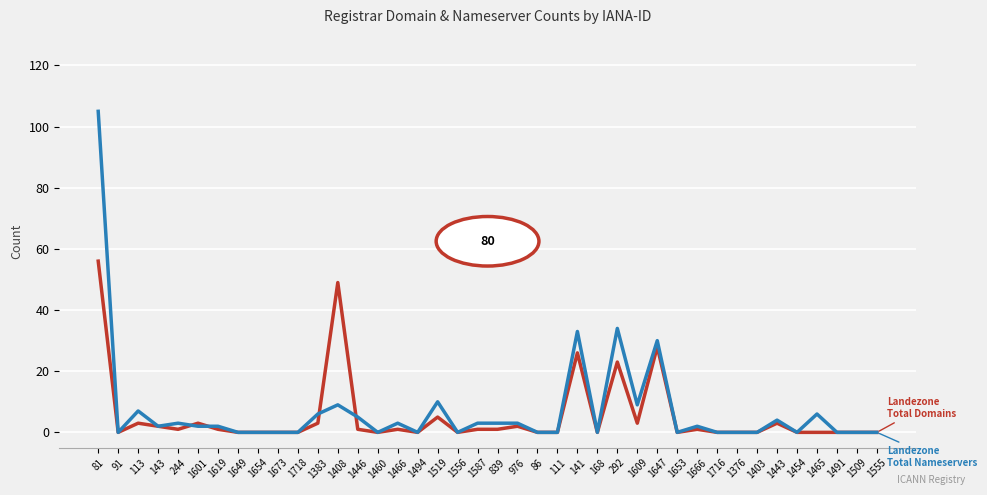

Does the chart have visible grid lines?

Yes